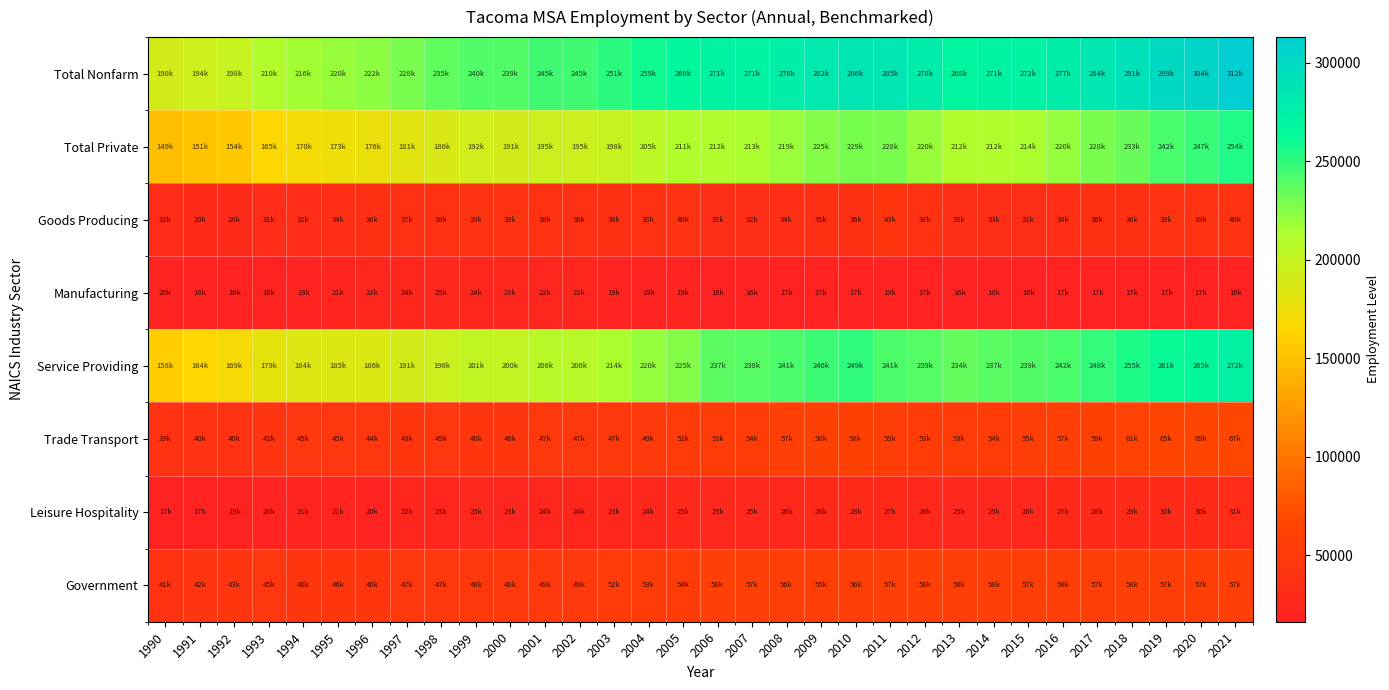

Count the number of categories in the chart.

32